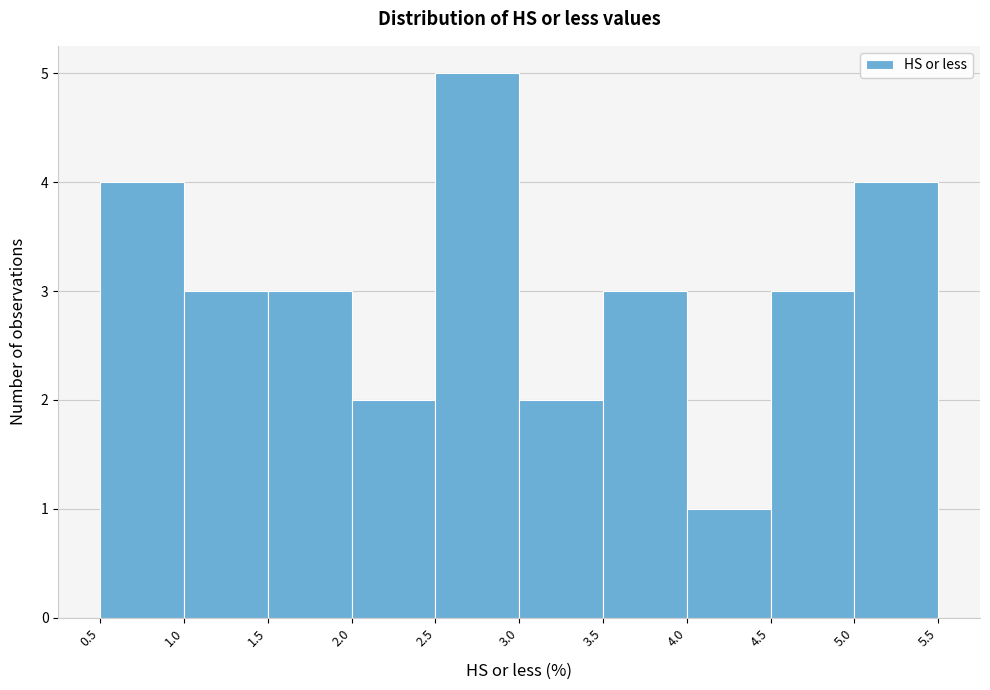

Reading left to right, transcribe this chart: for each bar, give the range it covers on the x-axis and its height. The values are not printed on the chart, so give them approximately, as read against the axis.

0.5 to 1.0: 4
1.0 to 1.5: 3
1.5 to 2.0: 3
2.0 to 2.5: 2
2.5 to 3.0: 5
3.0 to 3.5: 2
3.5 to 4.0: 3
4.0 to 4.5: 1
4.5 to 5.0: 3
5.0 to 5.5: 4